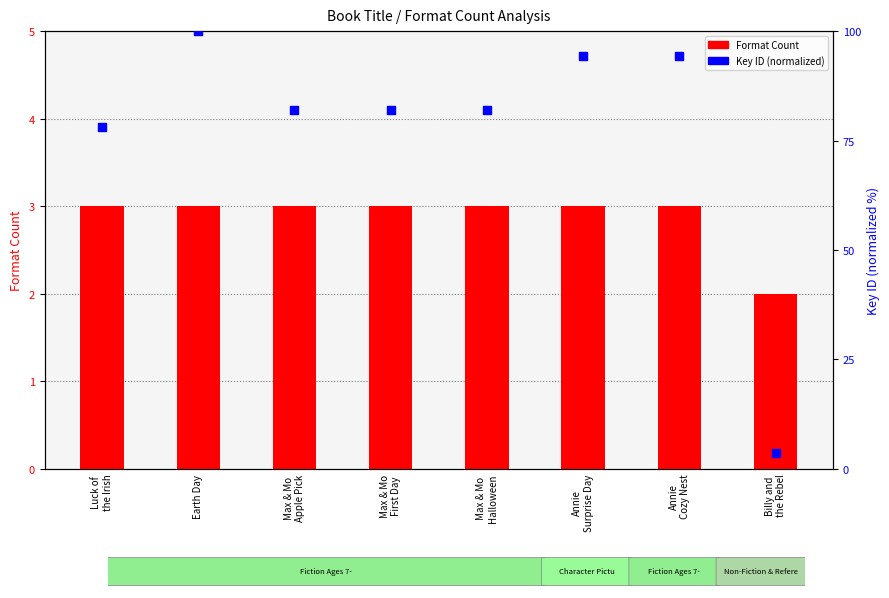

At which category is the sum across all series the highest?

Earth Day